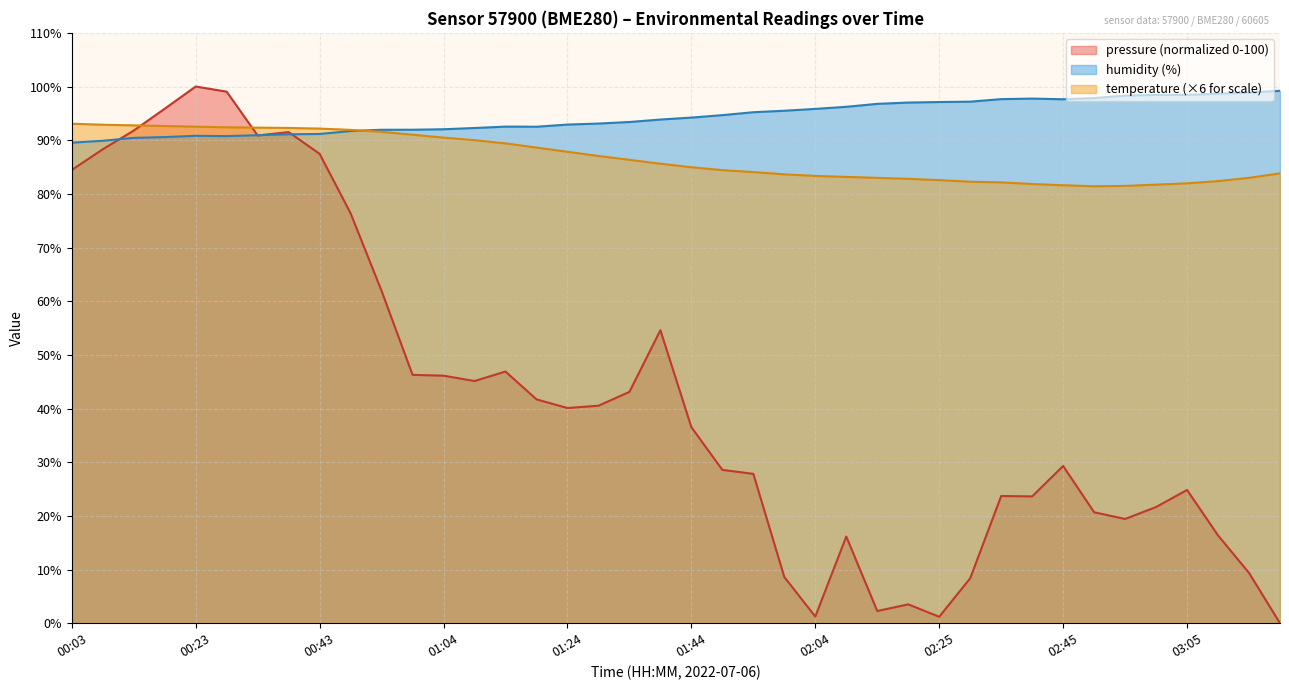

What position from the right is 02:50?

7